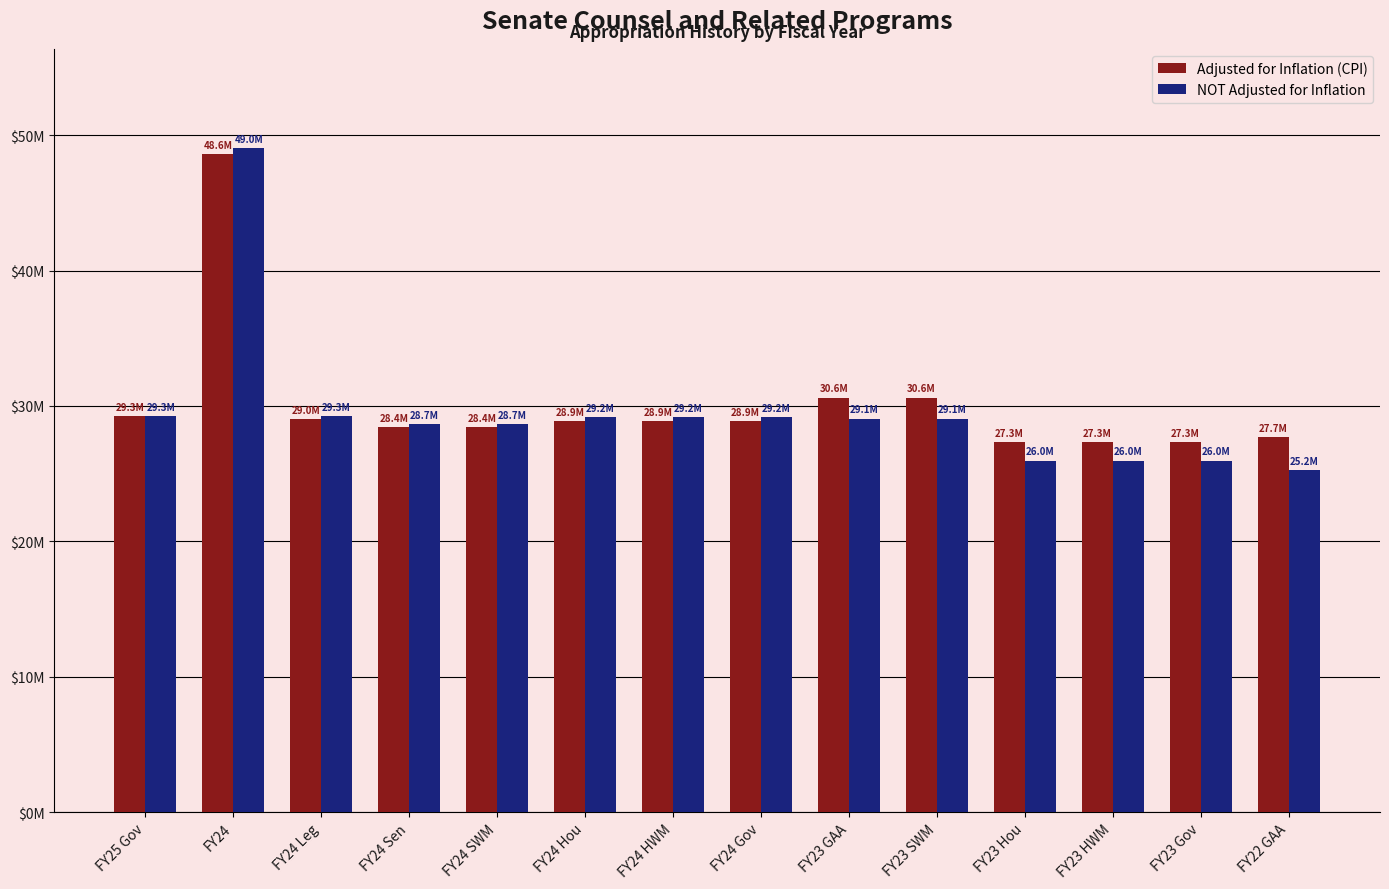

At which label does Adjusted for Inflation (CPI) reach its minimum?

FY23 Hou